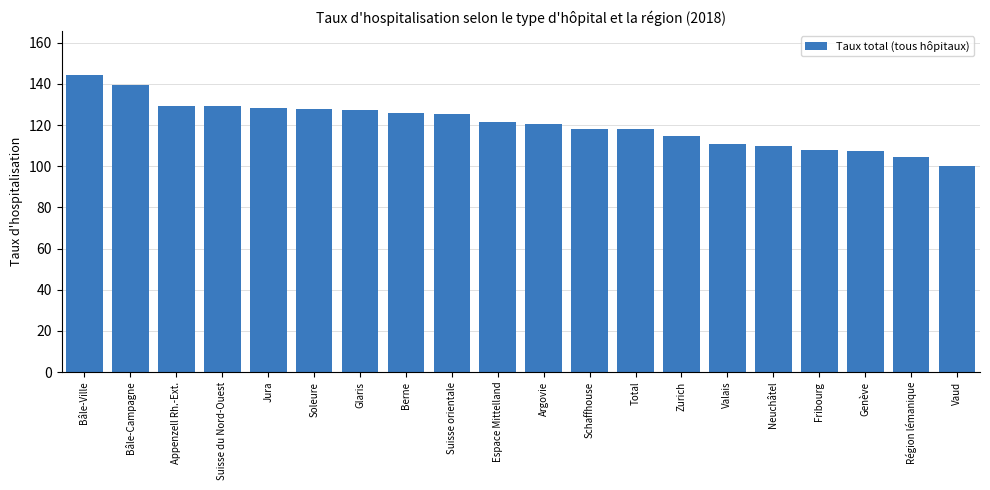

What is the difference between the second highest and second lowest values?

34.6